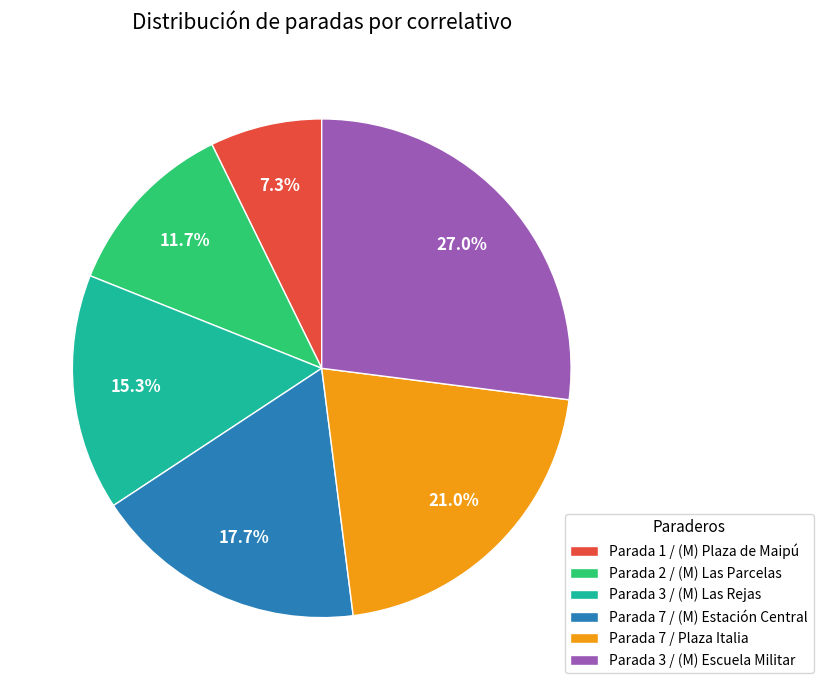

To the nearest percent, what percentage of the pie is Parada 1 / (M) Plaza de Maipú?

7%